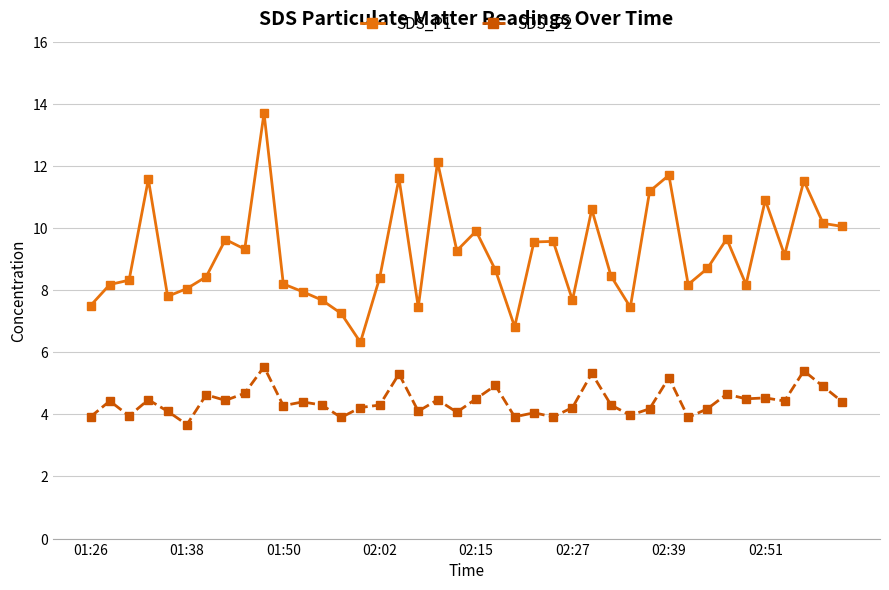

Rank the series by their average value, from lowest to highest.

SDS_P2, SDS_P1